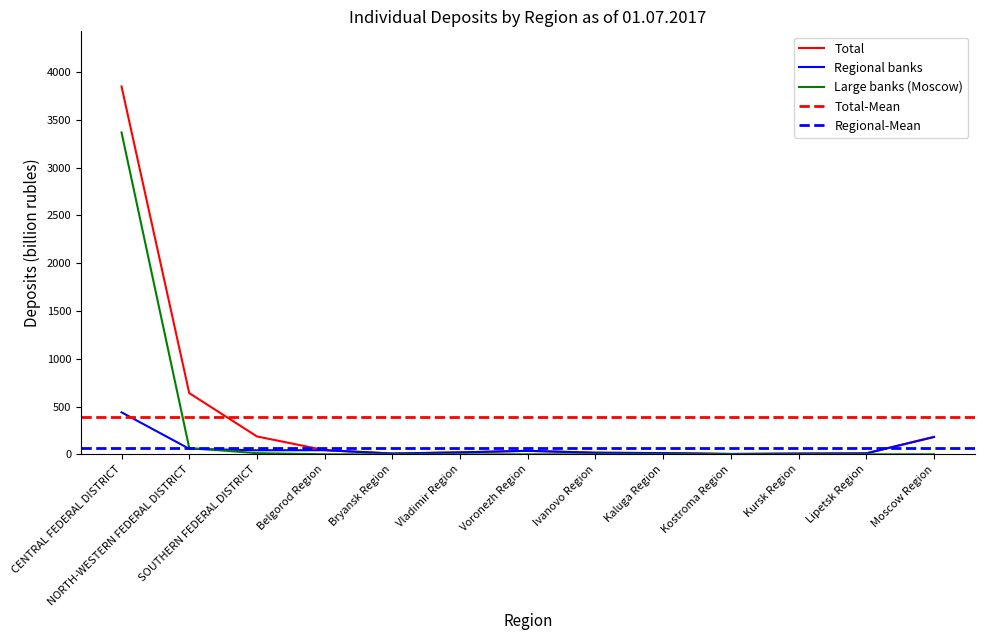

True or false: Regional banks and Total cross at least once.

False